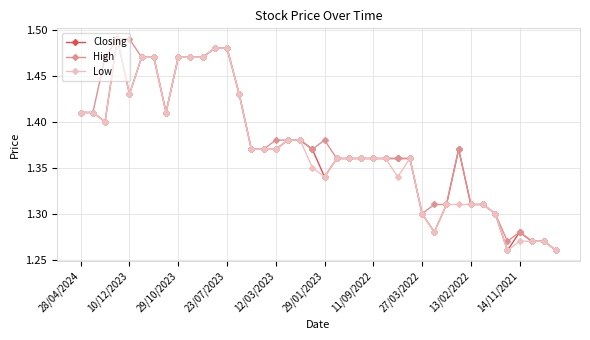

What is the sum of all Low values?

54.8